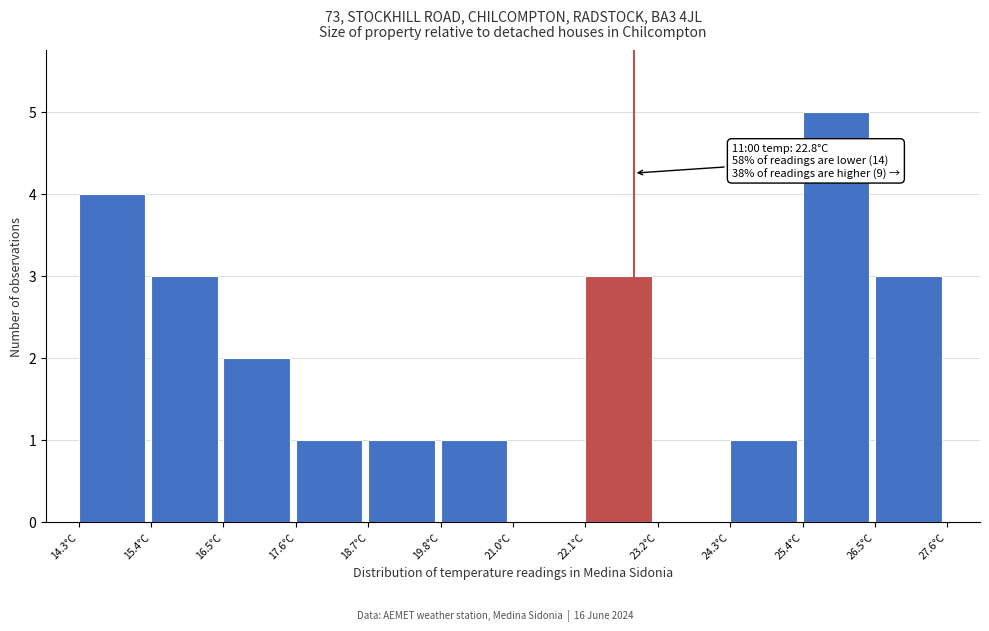

Over which range of the x-axis is the bar tallest?

25.4 to 26.4